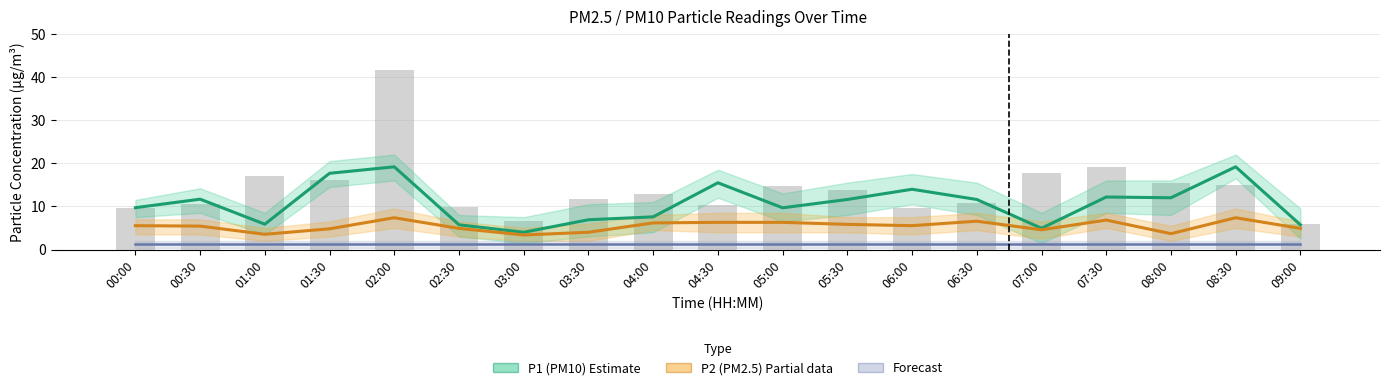

Reading left to right, extract all data points from this chart.

P1 (PM10) Estimate: 00:00=9.7	00:30=11.7	01:00=5.9	01:30=17.7	02:00=19.2	02:30=5.7	03:00=4.0	03:30=6.9	04:00=7.6	04:30=15.5	05:00=9.7	05:30=11.6	06:00=14.0	06:30=11.6	07:00=4.9	07:30=12.2	08:00=12.0	08:30=19.2	09:00=5.7
P2 (PM2.5) Estimate based on partial data: 00:00=5.5	00:30=5.4	01:00=3.5	01:30=4.8	02:00=7.4	02:30=4.9	03:00=3.4	03:30=4.0	04:00=6.2	04:30=6.3	05:00=6.3	05:30=5.8	06:00=5.5	06:30=6.6	07:00=4.6	07:30=6.8	08:00=3.7	08:30=7.4	09:00=4.9
Forecast: 00:00=1.2	00:30=1.2	01:00=1.2	01:30=1.2	02:00=1.2	02:30=1.2	03:00=1.2	03:30=1.2	04:00=1.2	04:30=1.2	05:00=1.2	05:30=1.2	06:00=1.2	06:30=1.2	07:00=1.2	07:30=1.2	08:00=1.2	08:30=1.2	09:00=1.2